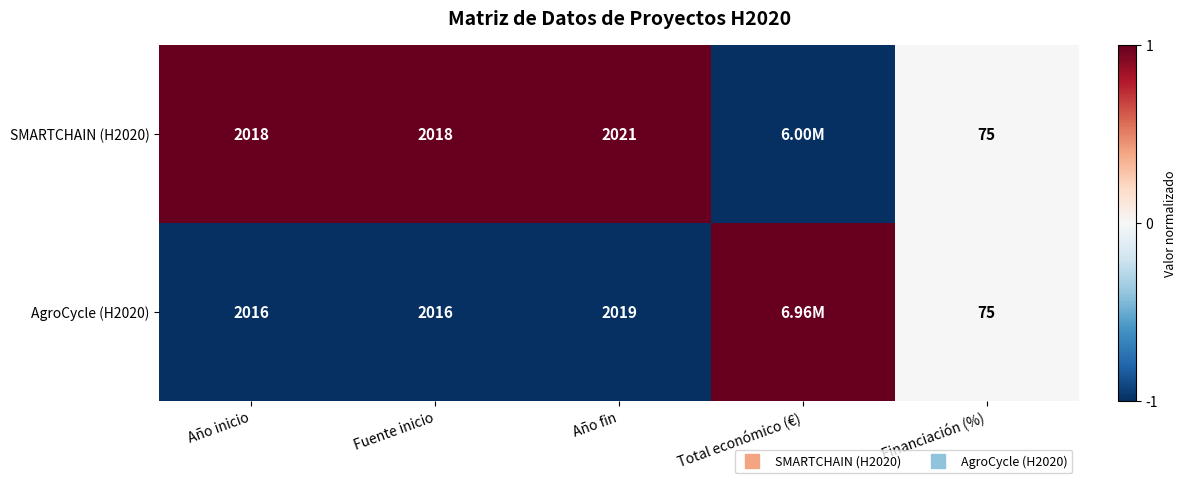

List the series in order of their peak value, highest first.

SMARTCHAIN (H2020), AgroCycle (H2020)